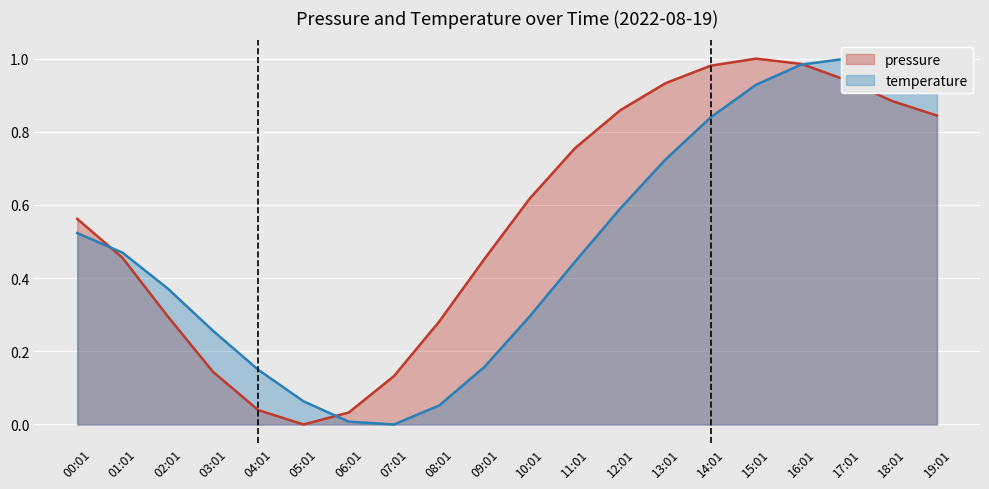

What is the difference between the maximum and second lowest values in the temperature series?

1.0